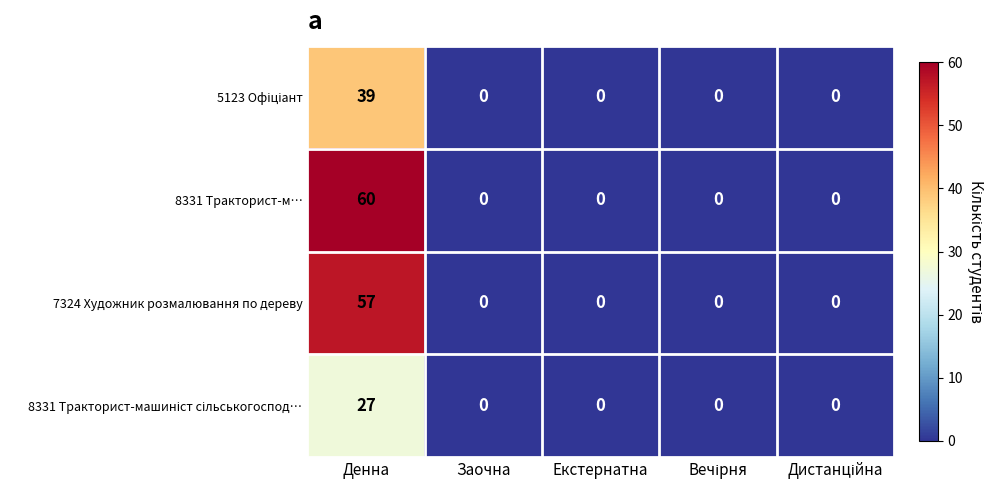

Which series has the largest total across all categories?

8331 Тракторист-м…